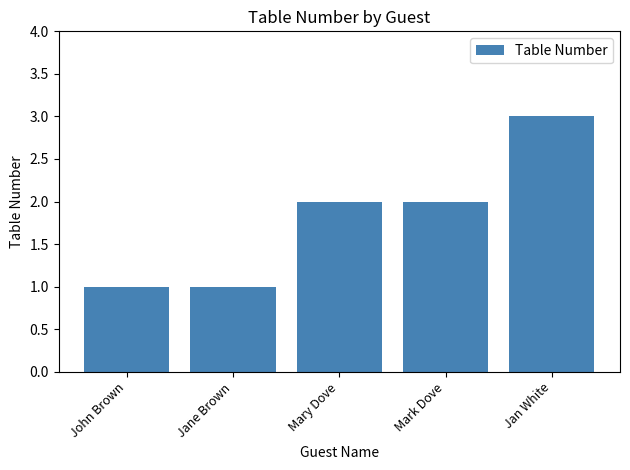

What is the greatest value displayed?

3